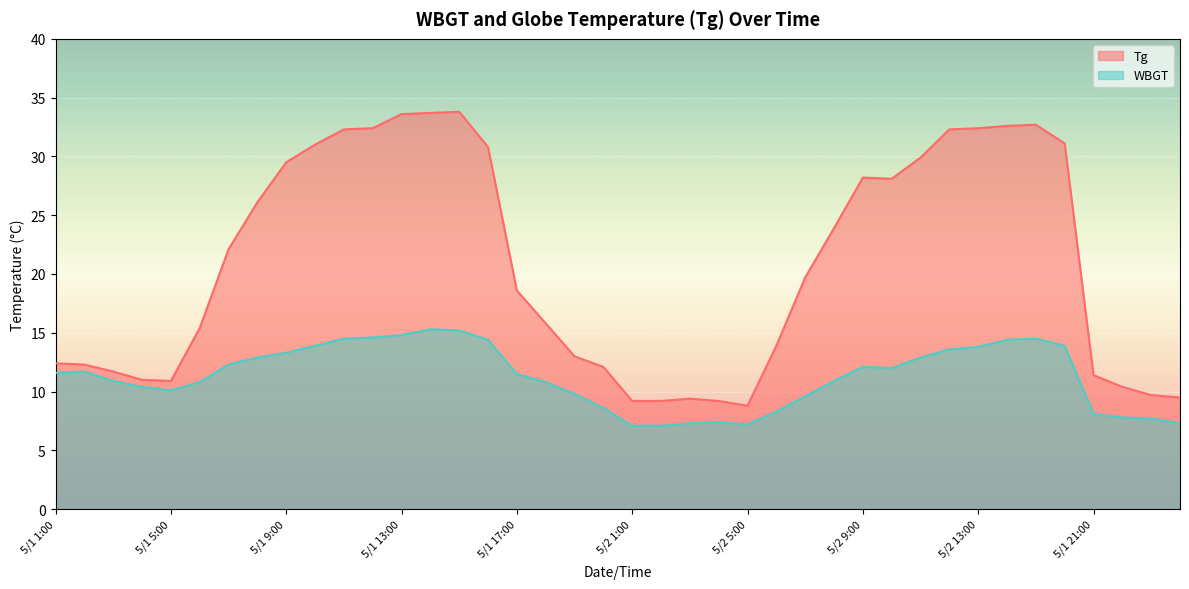

Reading left to right, transcribe all the data shown in this chart.

Tg: 5/1 1:00=12.4	5/1 2:00=12.3	5/1 3:00=11.7	5/1 4:00=11.0	5/1 5:00=10.9	5/1 6:00=15.4	5/1 7:00=22.1	5/1 8:00=26.1	5/1 9:00=29.5	5/1 10:00=31.0	5/1 11:00=32.3	5/1 12:00=32.4	5/1 13:00=33.6	5/1 14:00=33.7	5/1 15:00=33.8	5/1 16:00=30.8	5/1 17:00=18.6	5/1 18:00=15.8	5/1 19:00=13.0	5/1 20:00=12.1	5/2 1:00=9.2	5/2 2:00=9.2	5/2 3:00=9.4	5/2 4:00=9.2	5/2 5:00=8.8	5/2 6:00=13.9	5/2 7:00=19.7	5/2 8:00=23.9	5/2 9:00=28.2	5/2 10:00=28.1	5/2 11:00=29.9	5/2 12:00=32.3	5/2 13:00=32.4	5/2 14:00=32.6	5/2 15:00=32.7	5/2 16:00=31.1	5/1 21:00=11.4	5/1 22:00=10.4	5/1 23:00=9.7	5/1 24:00=9.5
WBGT: 5/1 1:00=11.6	5/1 2:00=11.7	5/1 3:00=10.9	5/1 4:00=10.4	5/1 5:00=10.1	5/1 6:00=10.8	5/1 7:00=12.3	5/1 8:00=12.9	5/1 9:00=13.3	5/1 10:00=13.9	5/1 11:00=14.5	5/1 12:00=14.6	5/1 13:00=14.8	5/1 14:00=15.3	5/1 15:00=15.2	5/1 16:00=14.4	5/1 17:00=11.5	5/1 18:00=10.8	5/1 19:00=9.8	5/1 20:00=8.6	5/2 1:00=7.1	5/2 2:00=7.1	5/2 3:00=7.3	5/2 4:00=7.4	5/2 5:00=7.2	5/2 6:00=8.3	5/2 7:00=9.6	5/2 8:00=10.9	5/2 9:00=12.1	5/2 10:00=12.0	5/2 11:00=12.9	5/2 12:00=13.6	5/2 13:00=13.8	5/2 14:00=14.4	5/2 15:00=14.5	5/2 16:00=13.9	5/1 21:00=8.1	5/1 22:00=7.8	5/1 23:00=7.7	5/1 24:00=7.3